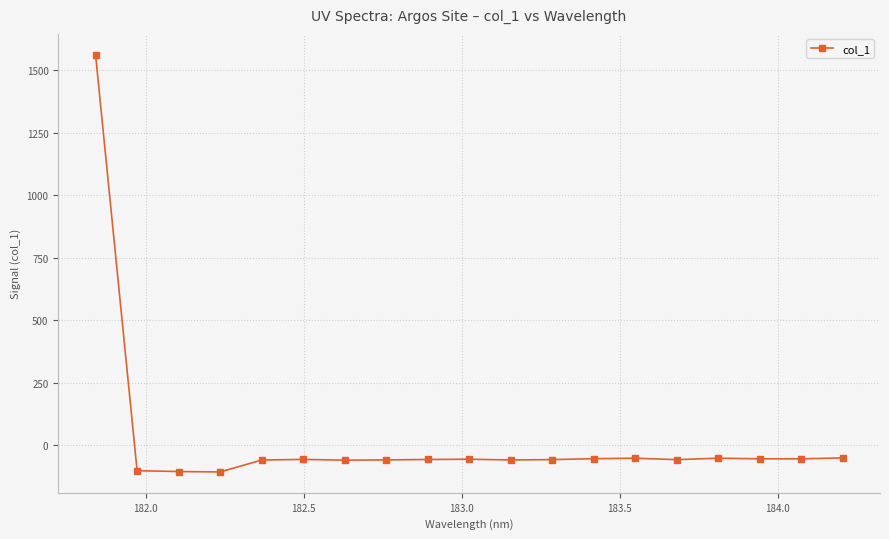

True or false: the data has more than 2 interior local peaks.

True